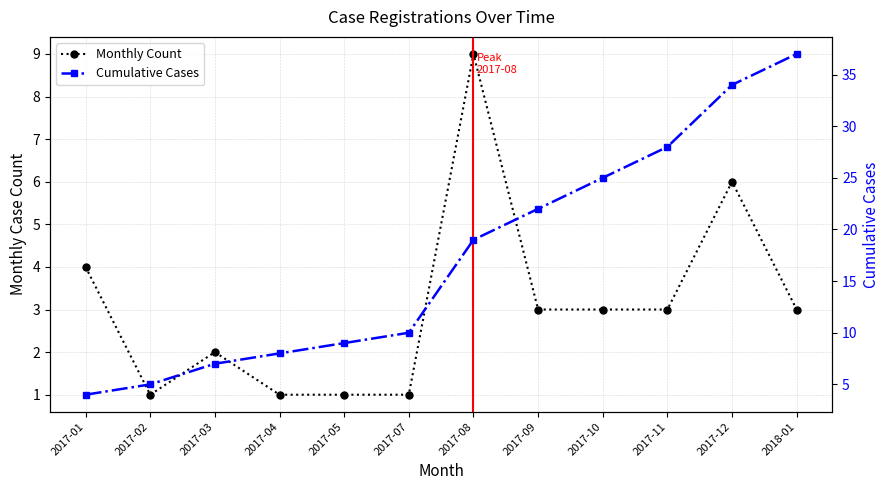

What is the average value of the Cumulative Cases series?

17